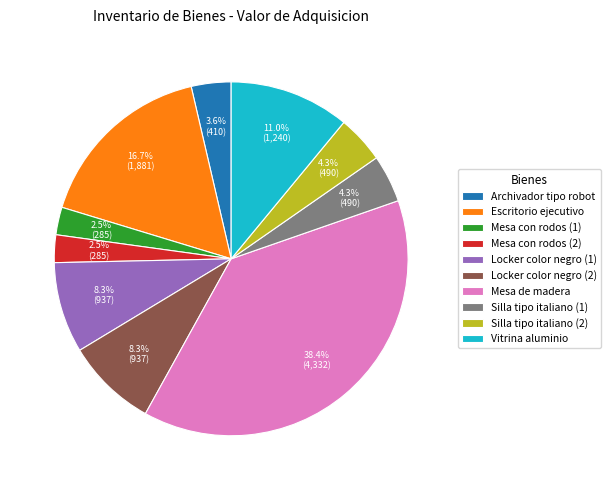

To the nearest percent, what is the difference between the largest and smallest slice percentages?

36%